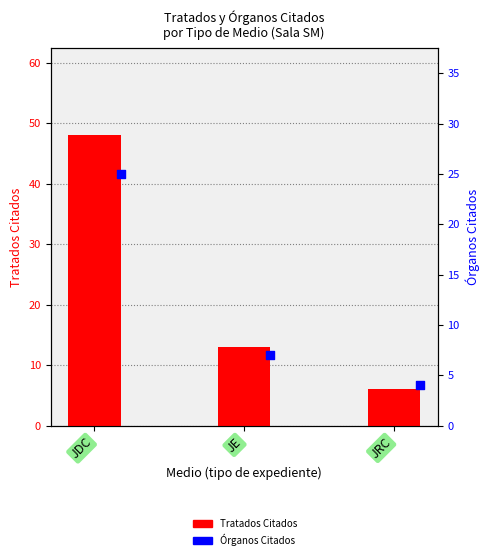

Which series has the widest spread of Y values?

Tratados Citados